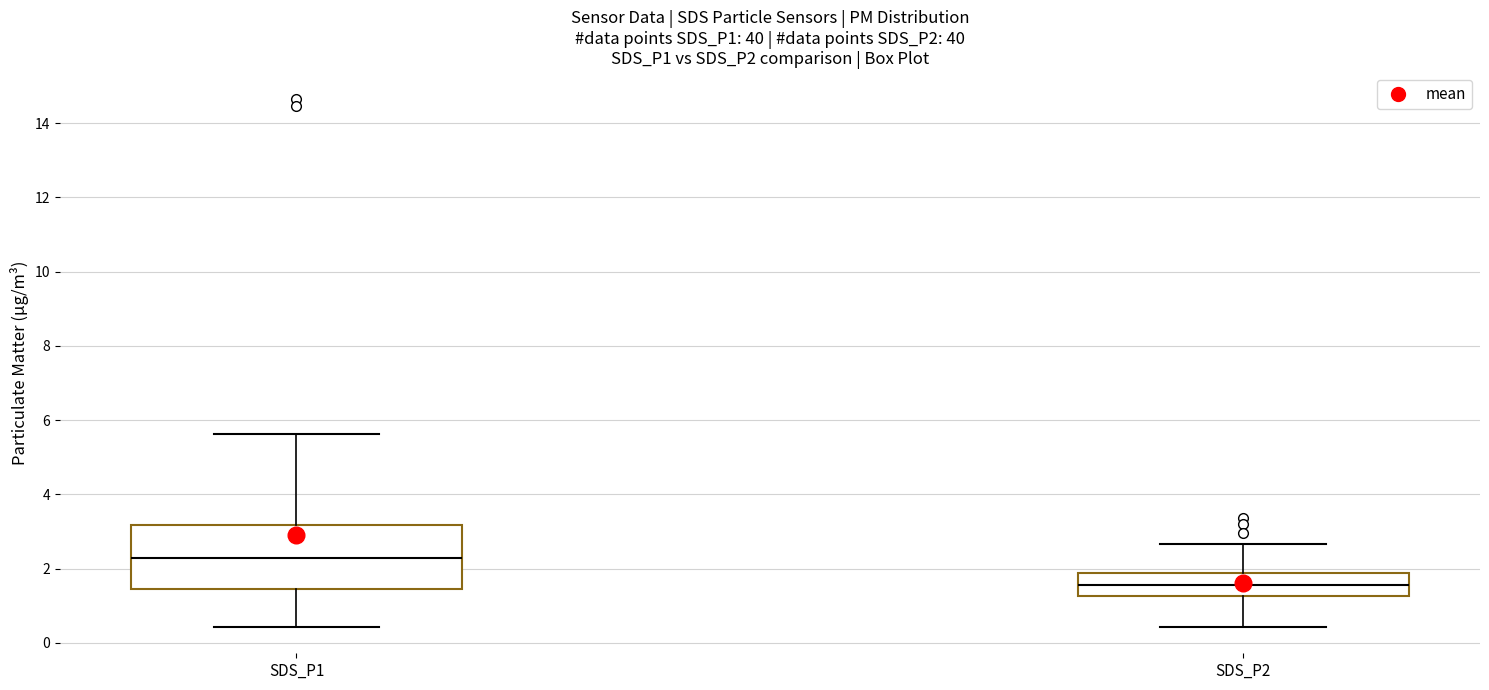

Which box has the highest median line?

SDS_P1